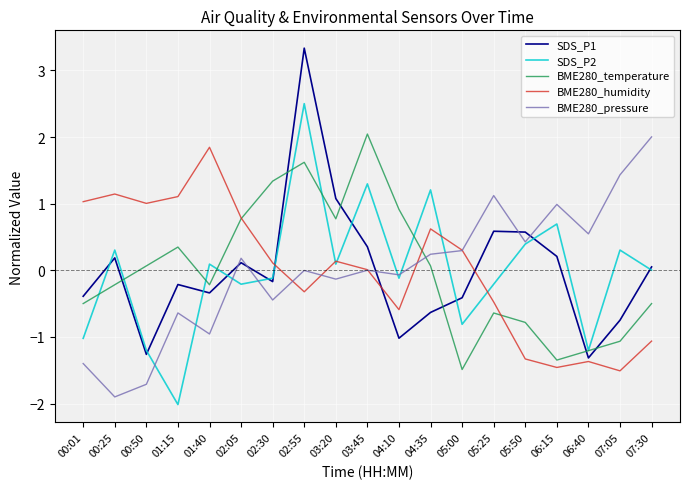

At which label does BME280_pressure reach its peak?

07:30